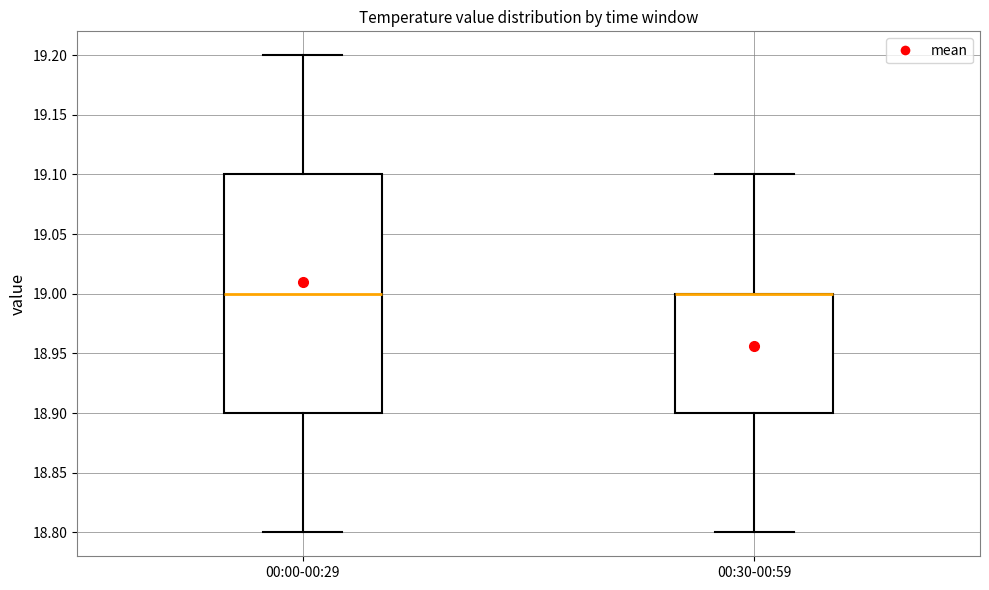

Reading left to right, transcribe this box plot: for each box, give where its median line is, the range the box spans, and where its two whiskers end, as read against the y-axis. The values are not printed on the chart, so give them approximately, as read against the axis.

00:00-00:29: median 19.0, box 18.9 to 19.1, whiskers 18.8 to 19.2
00:30-00:59: median 19.0 (drawn on the box's upper edge), box 18.9 to 19.0, whiskers 18.8 to 19.1